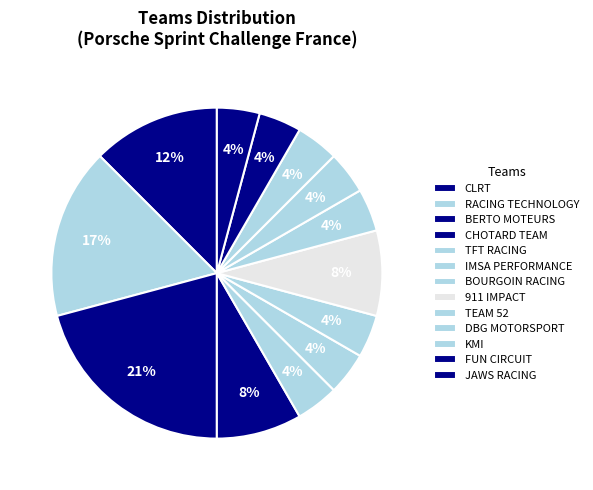

Count the number of slices in the pie.

13